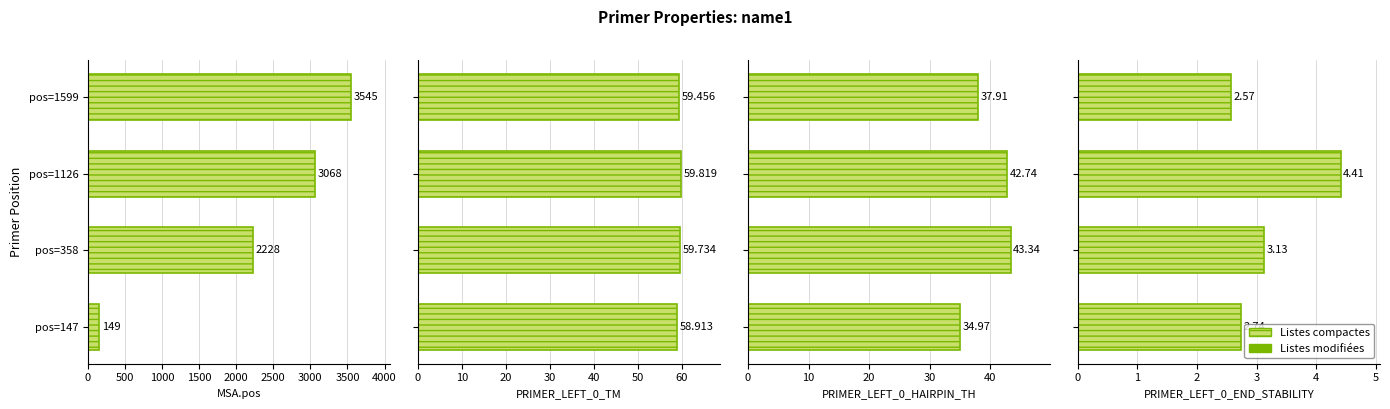

How many PRIMER_LEFT_0_END_STABILITY values are between 2 and 4?

3